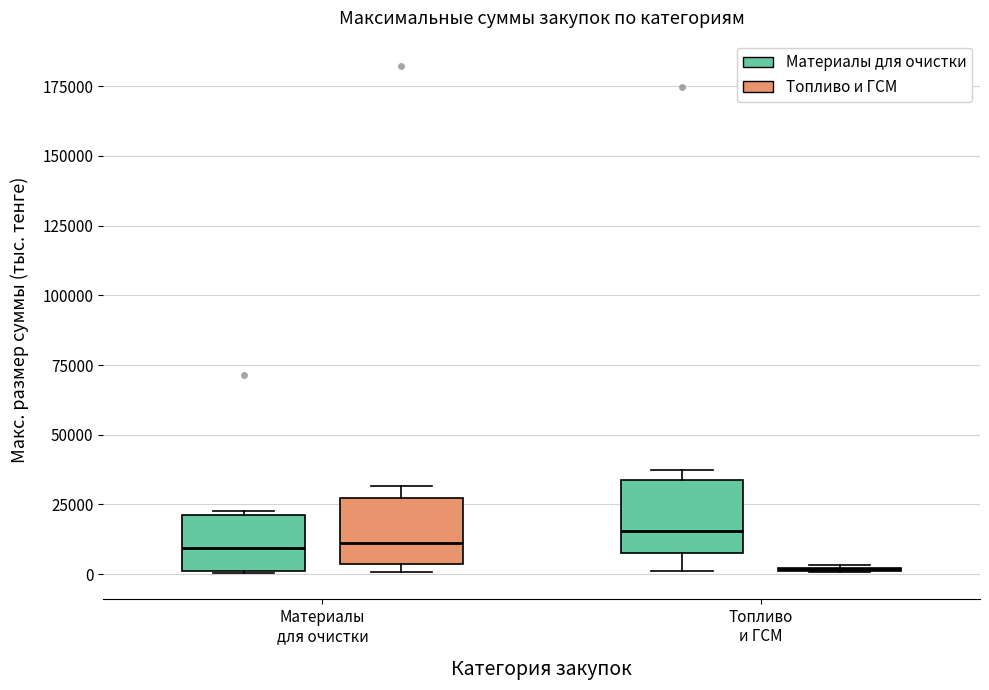

Where does the median line of the box for Материалы для очистки (Материалы для очистки) sit on the y-axis? The values are not printed on the chart, so give them approximately, as read against the axis.

10000